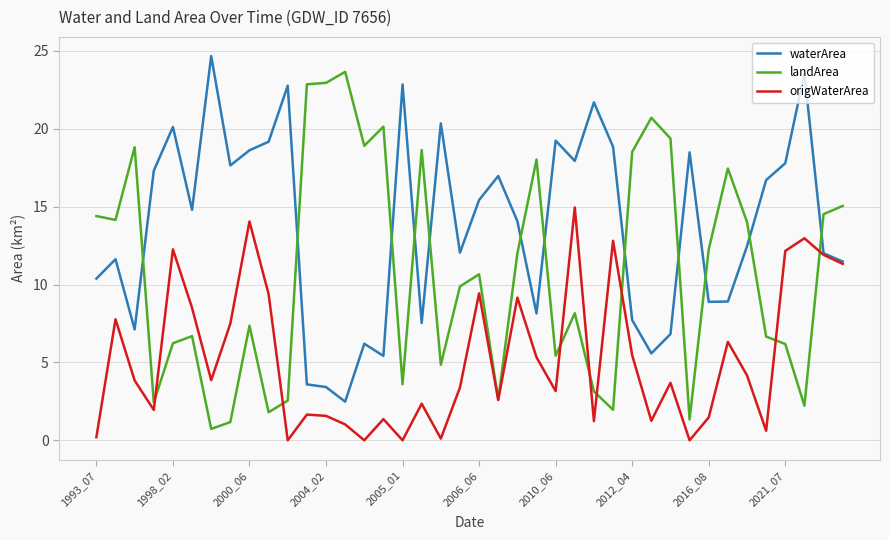

Rank the series by their average value, from highest to lowest.

waterArea, landArea, origWaterArea